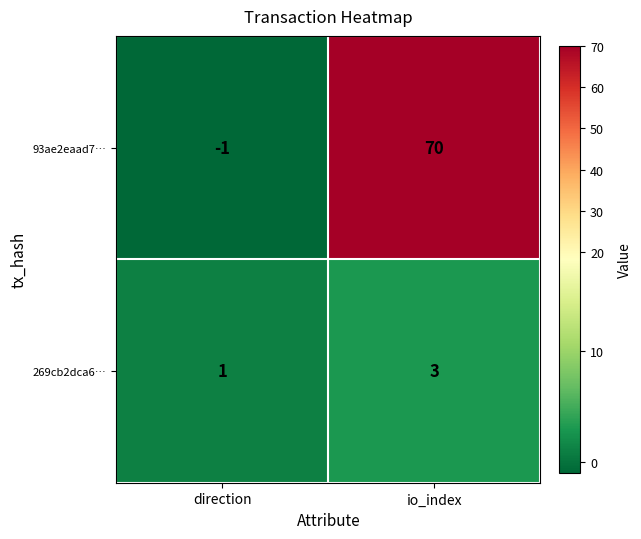

Which series has the largest total across all categories?

93ae2eaad7…